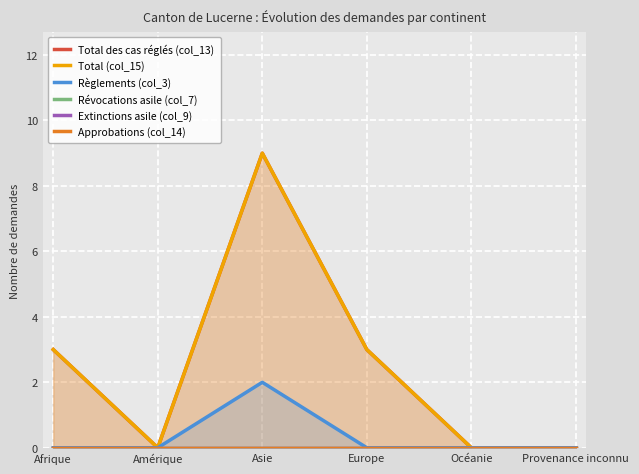

At which category is the sum across all series the highest?

Asie